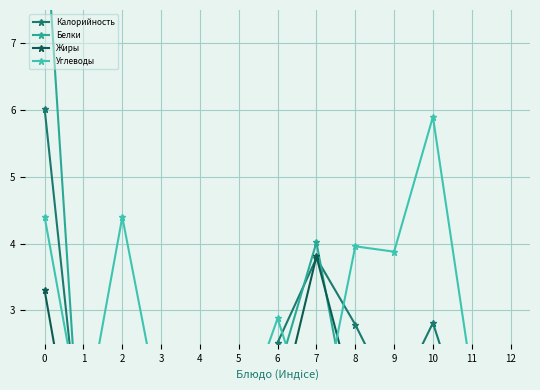

The Углеводы series shows 7.1 at 2. True or false?

False